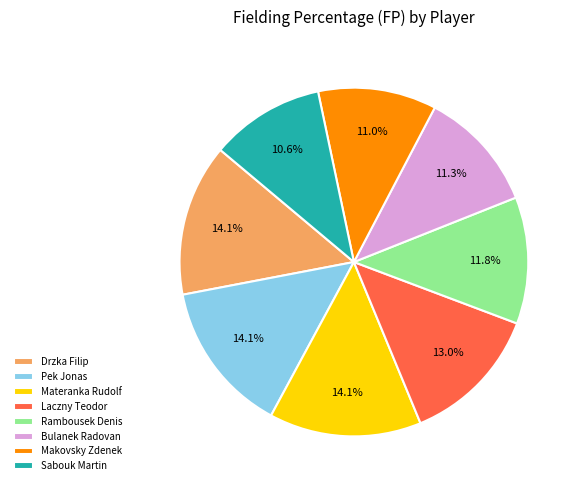

To the nearest percent, what is the difference between the largest and smallest slice percentages?

4%